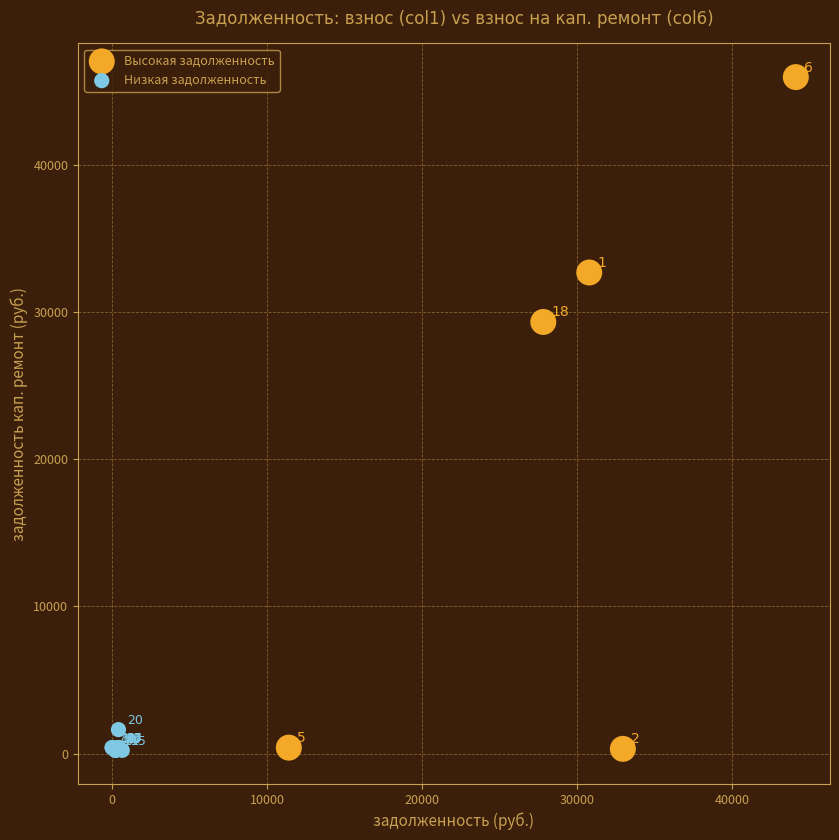

Which series contains the highest Y value?

Высокая задолженность